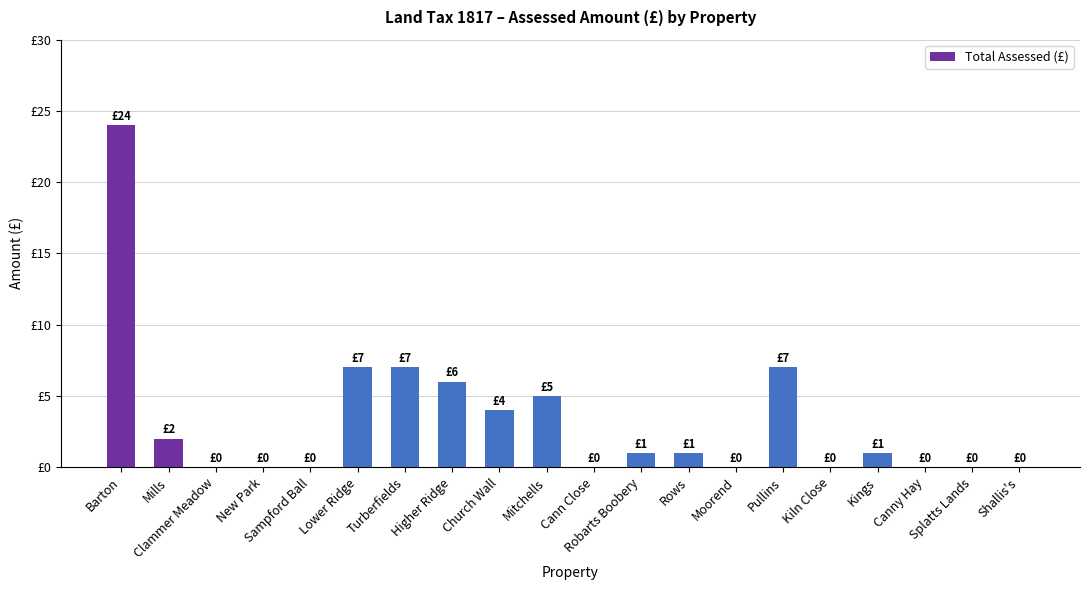

What is the difference between the maximum and minimum values?

24